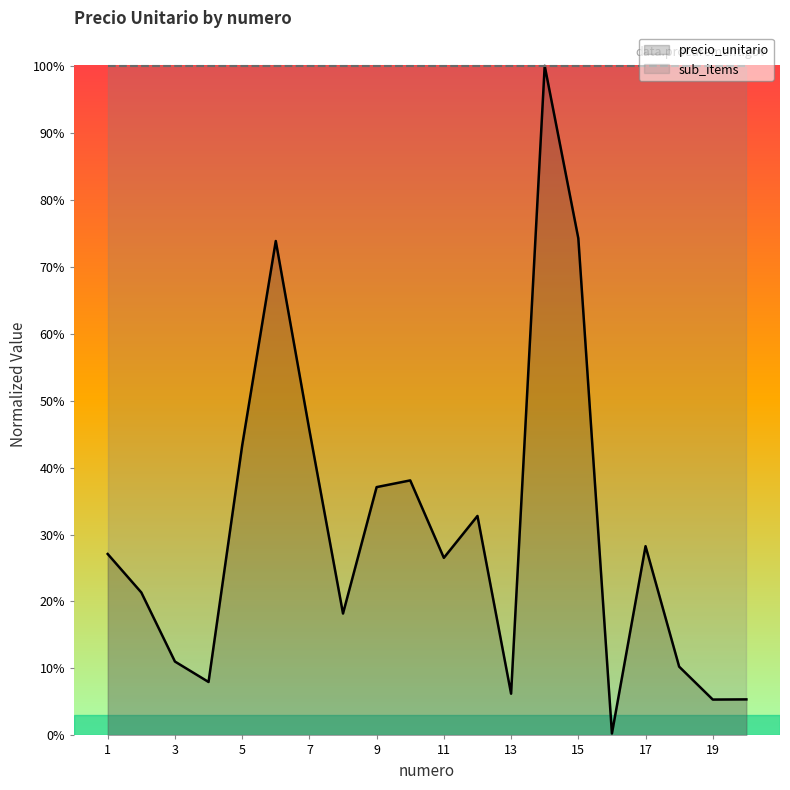

List the labels in order of value, smallest first.

16, 19, 20, 13, 4, 18, 3, 8, 2, 11, 1, 17, 12, 9, 10, 5, 7, 6, 15, 14